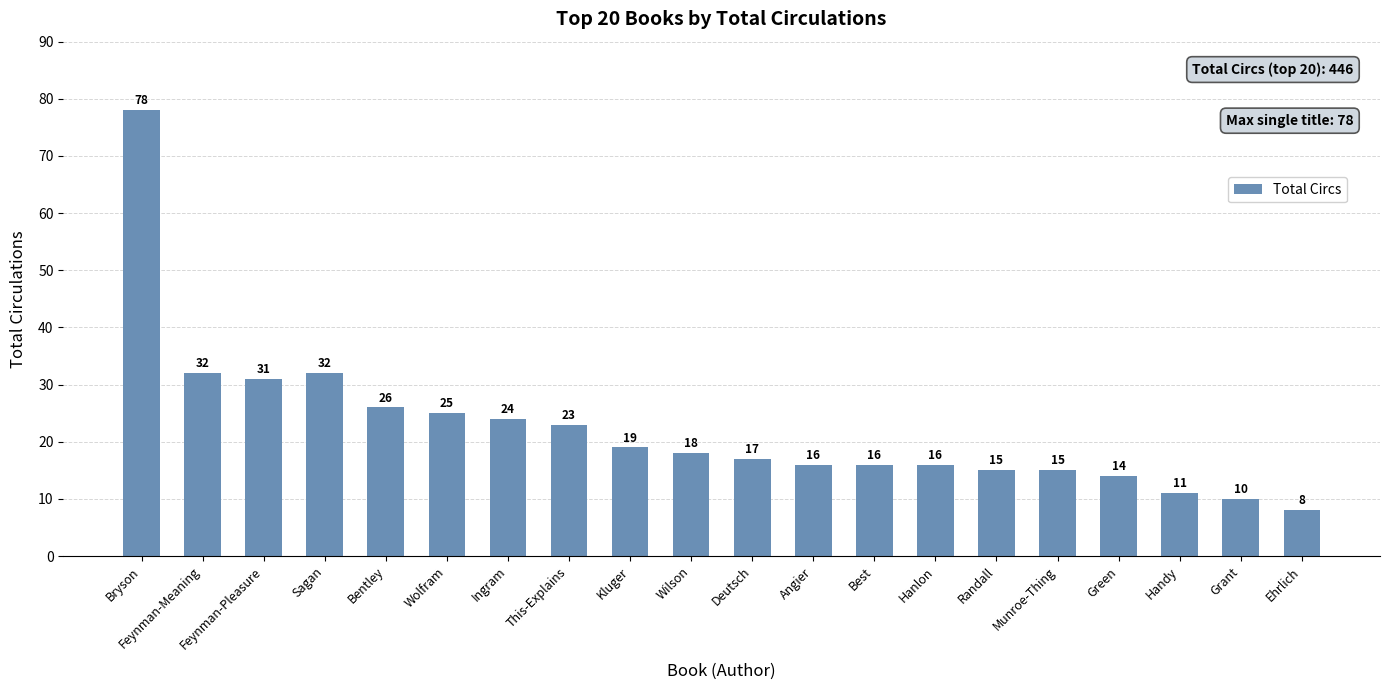

Which label corresponds to the largest value in the chart?

Bryson